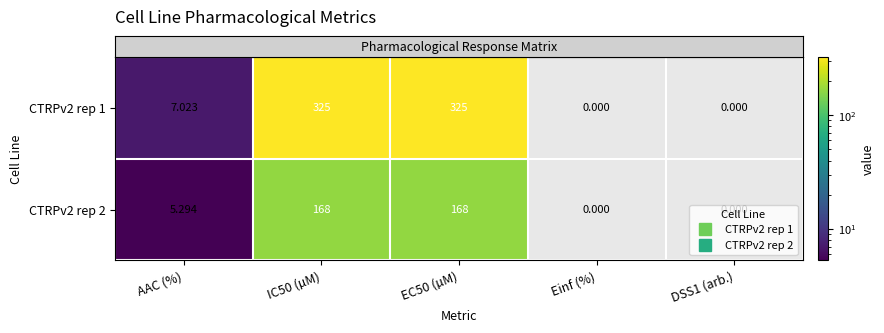

Which series has the largest range (max minus min)?

CTRPv2 rep 1